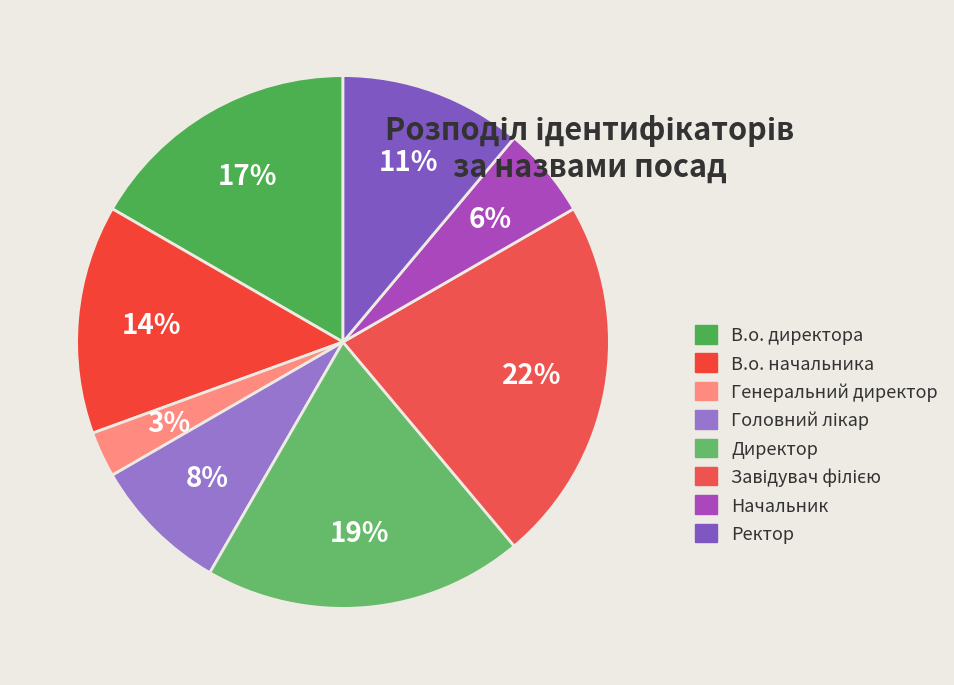

Does any single category account for the majority?

No